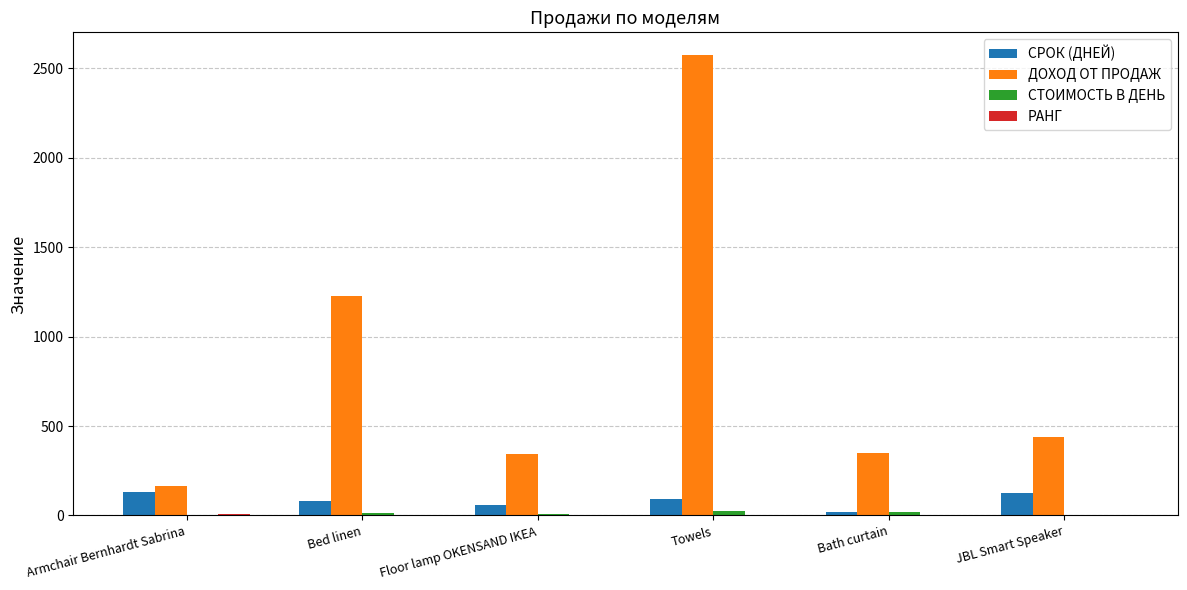

Count the number of data series in this chart.

4